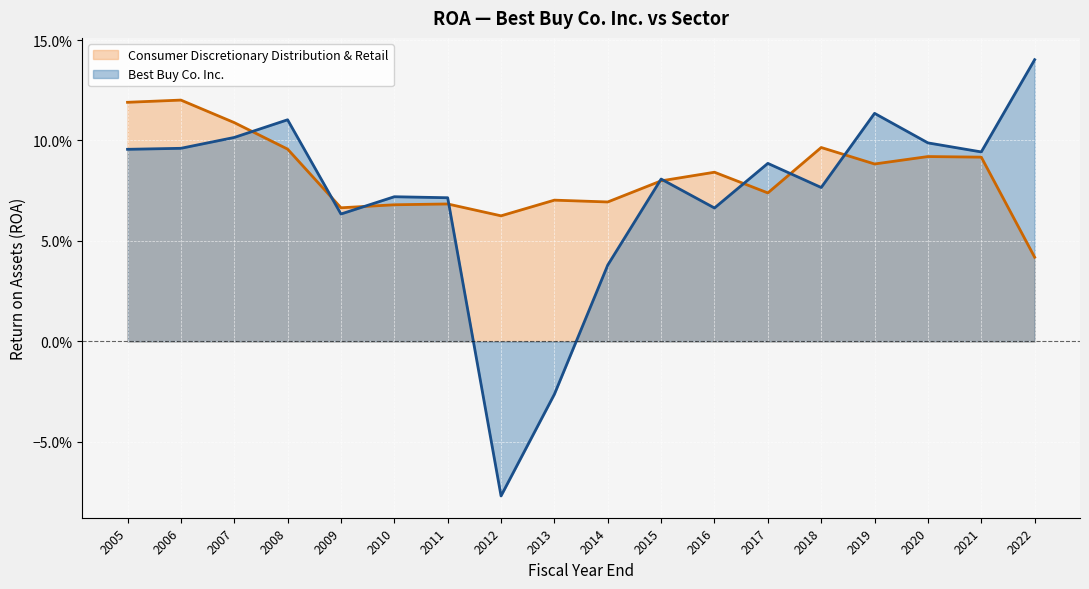

True or false: Consumer Discretionary Distribution & Retail has a value of 0.1 at 2020.

True